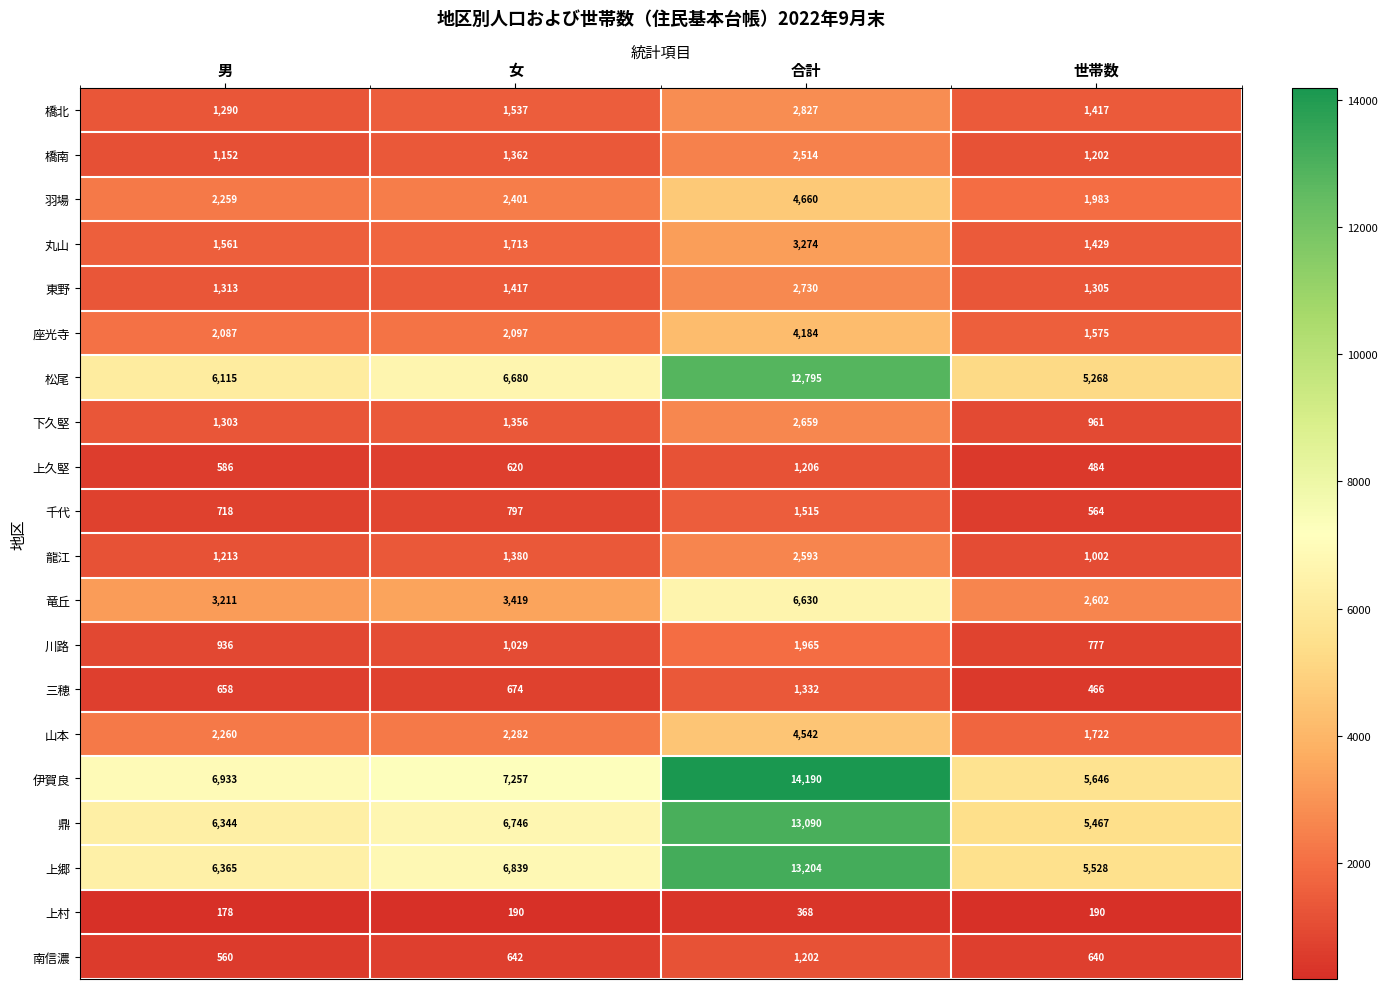

Which label corresponds to the smallest value in the chart?

男